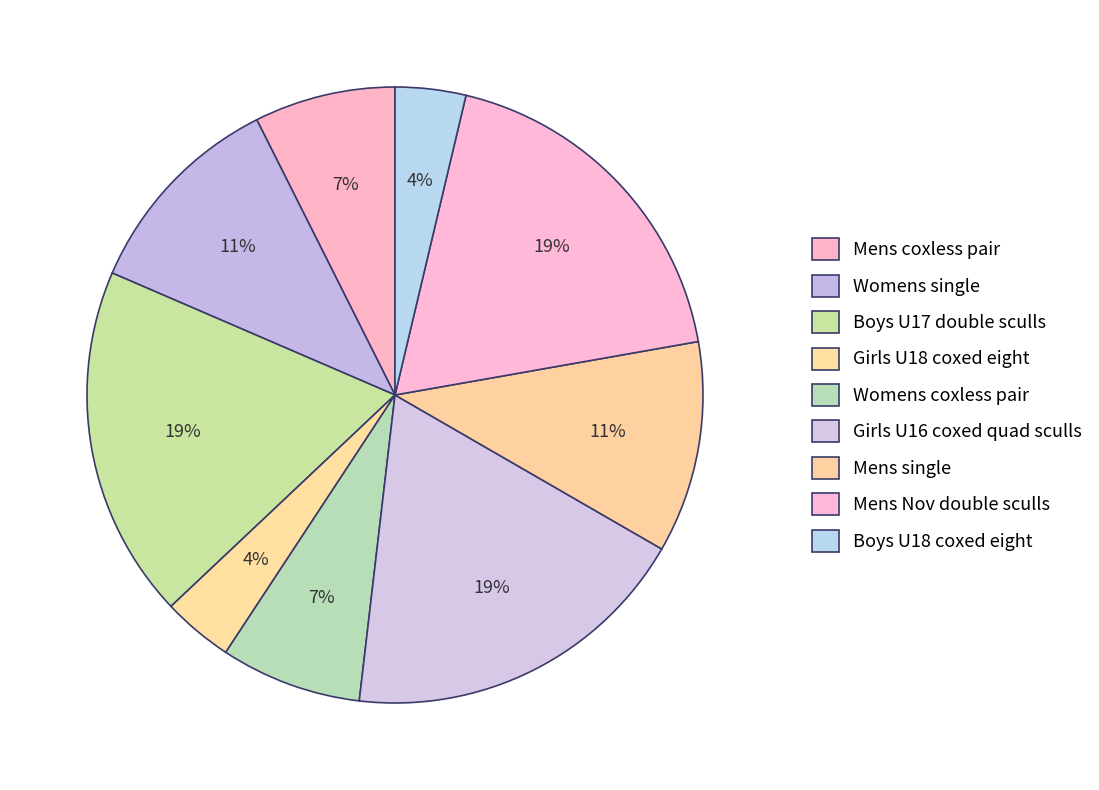

How many segments does this pie chart have?

9